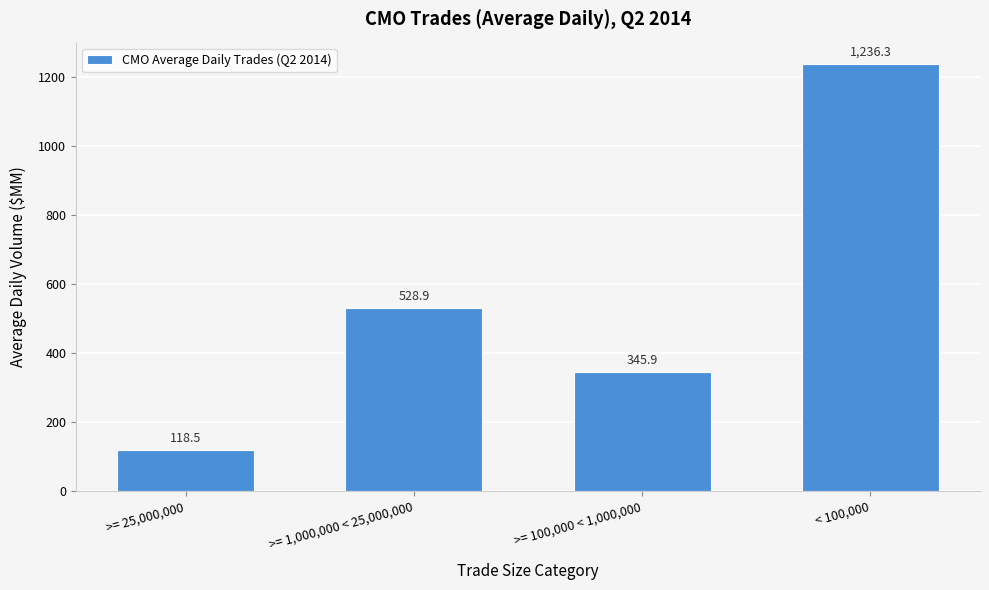

Reading left to right, transcribe all the data shown in this chart.

118.5	528.9	345.9	1236.3